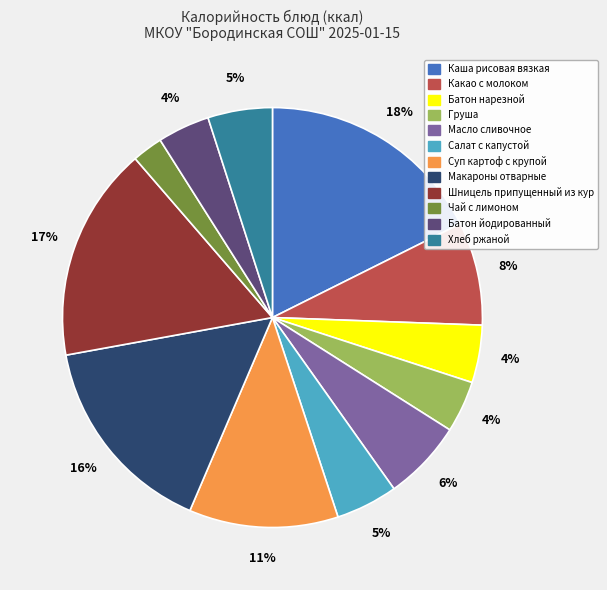

Is the sum of Груша and Хлеб ржаной greater than half?

No